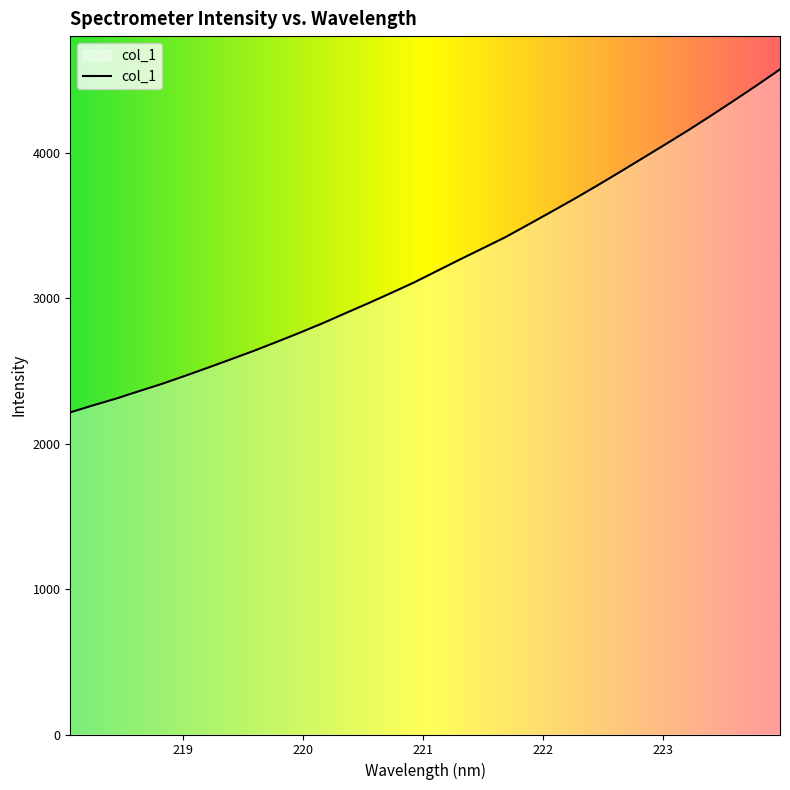

What is the minimum value shown in the chart?

2214.3